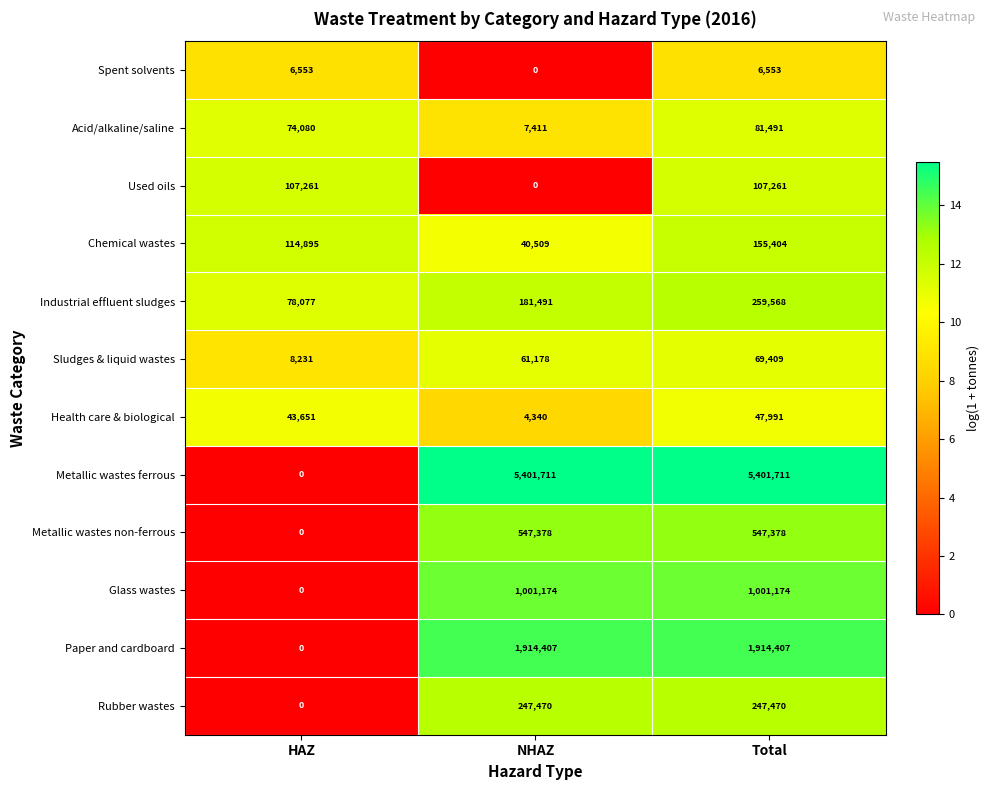

How many data points does each series have?

3